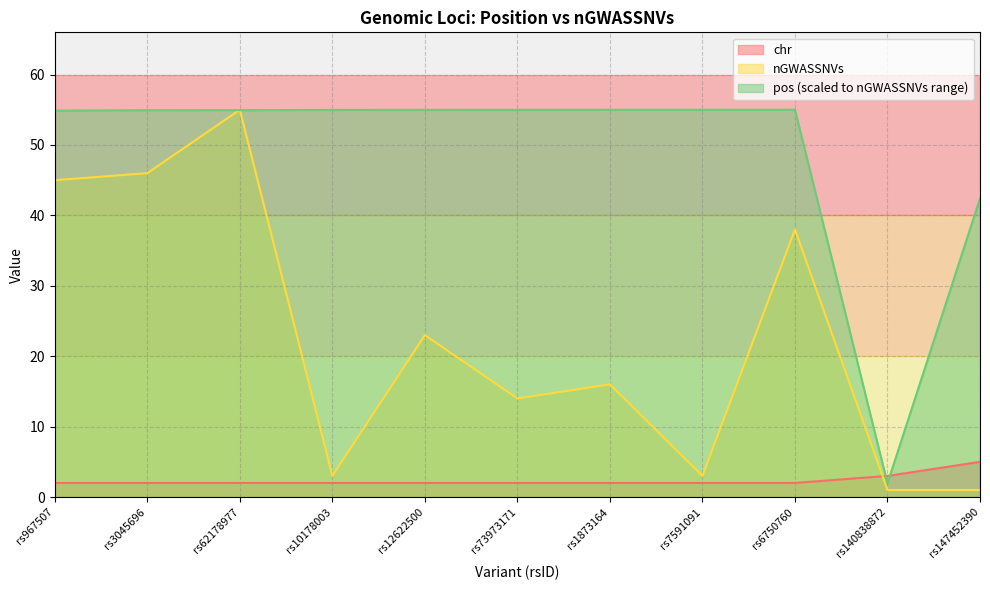

At how many categories does at least one series exceed 54?

9